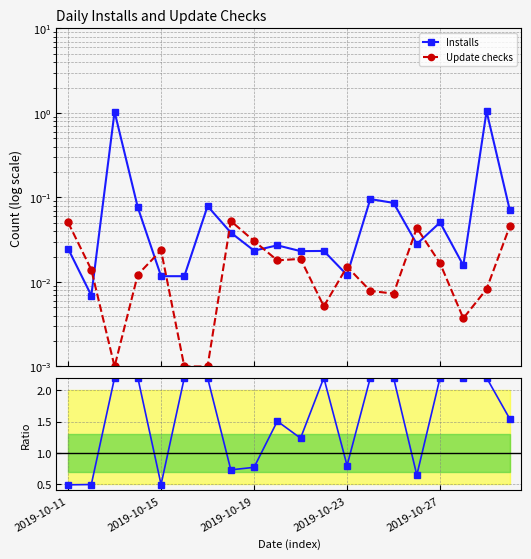

What is the average value of the Ratio (Installs/Updates) series?

1.5